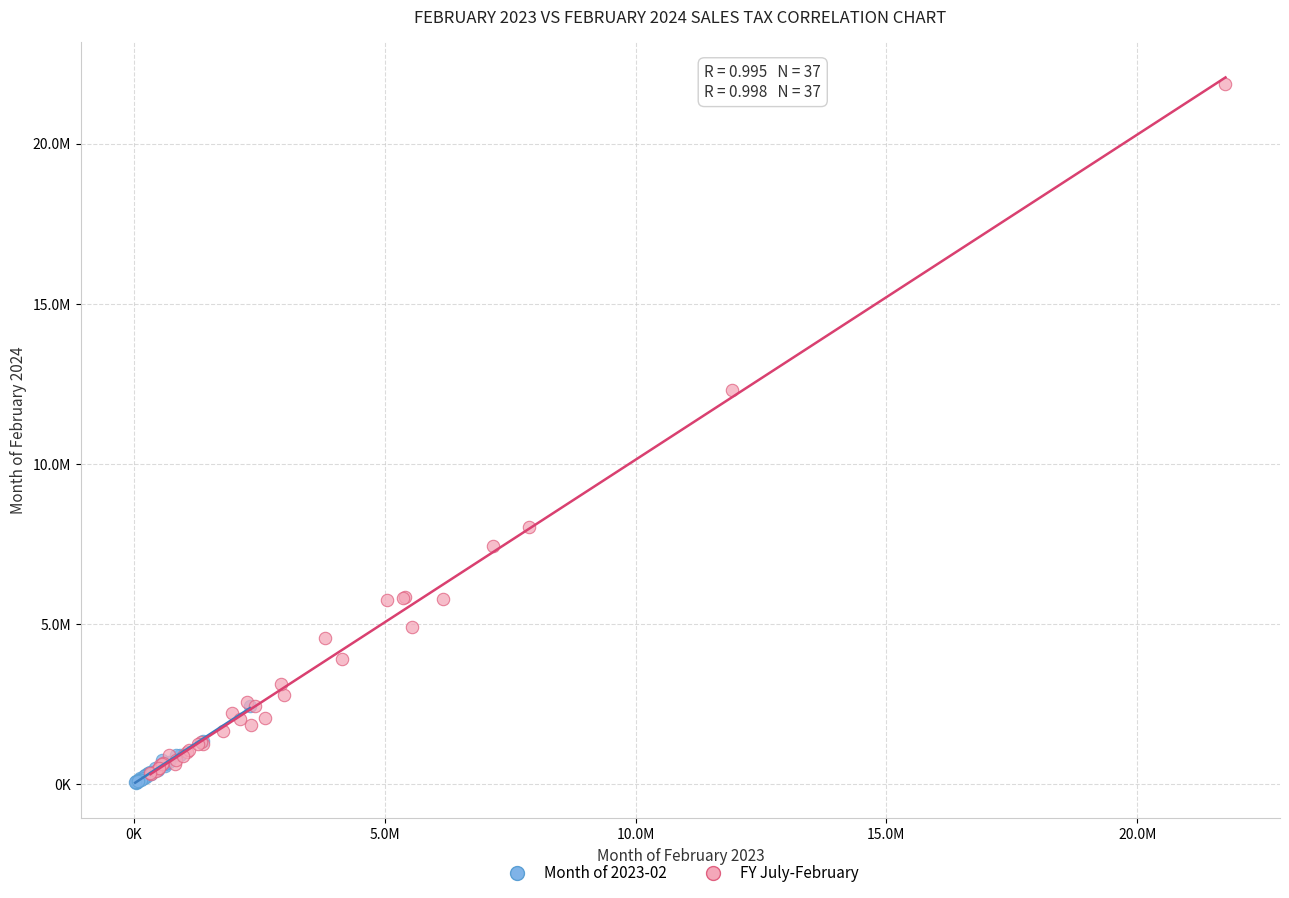

Which series has the widest spread of Y values?

FY July-February